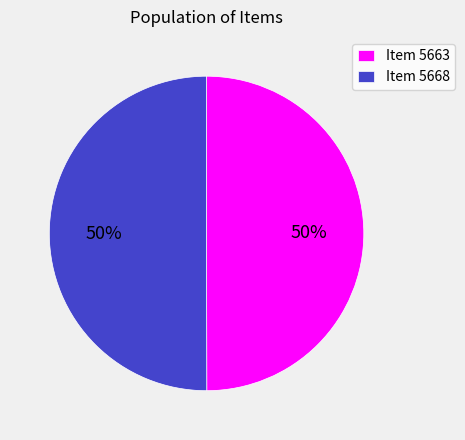

What is the ratio of the value at Item 5663 to the value at Item 5668?

1.0